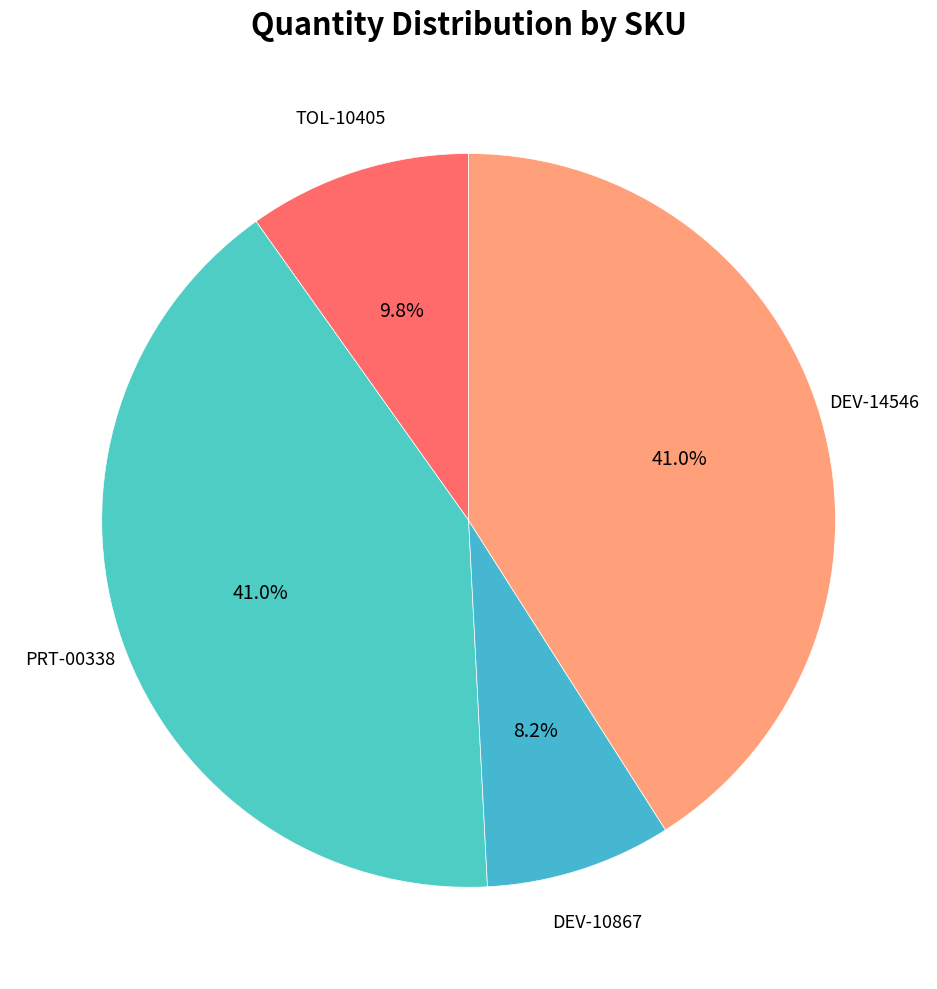

Count the number of slices in the pie.

4